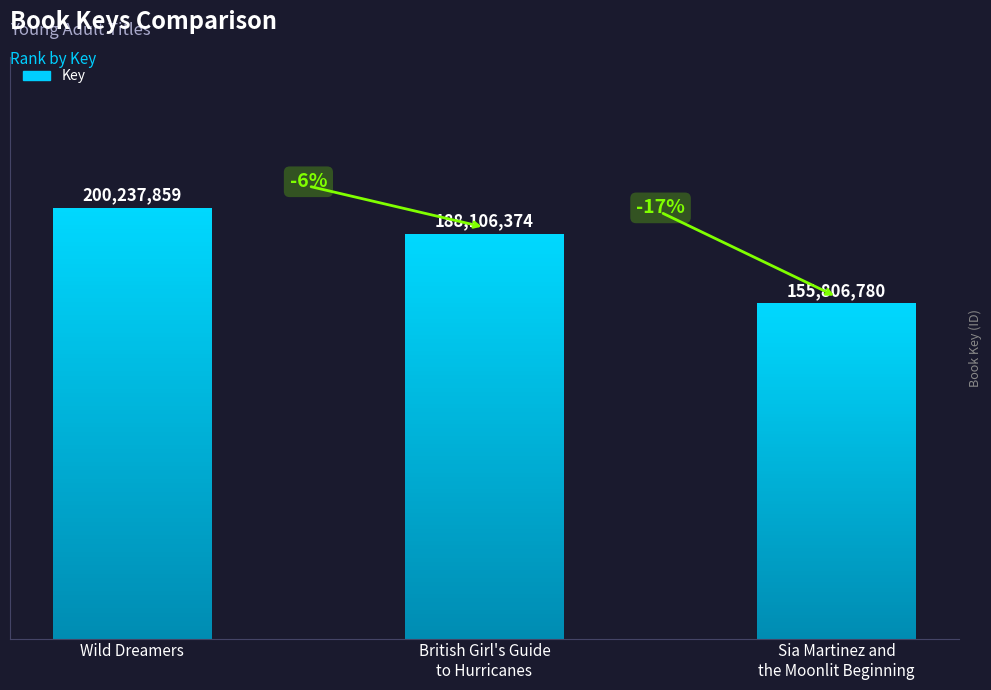

At which label does the data first exceed 188106374?

Wild Dreamers